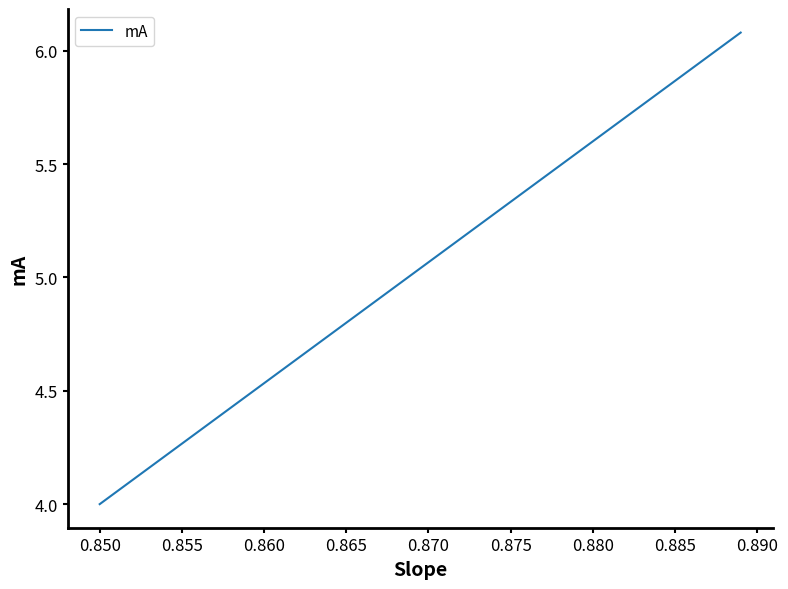

What is the greatest value displayed?

6.1